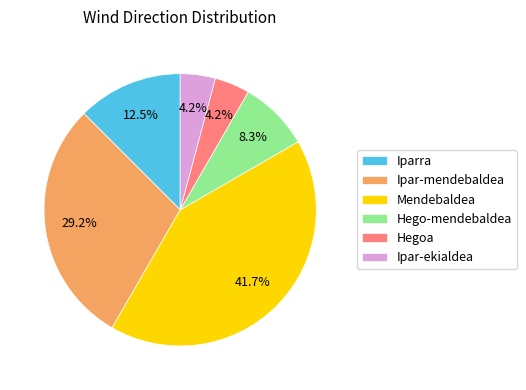

Which category has the biggest portion of the pie?

Mendebaldea